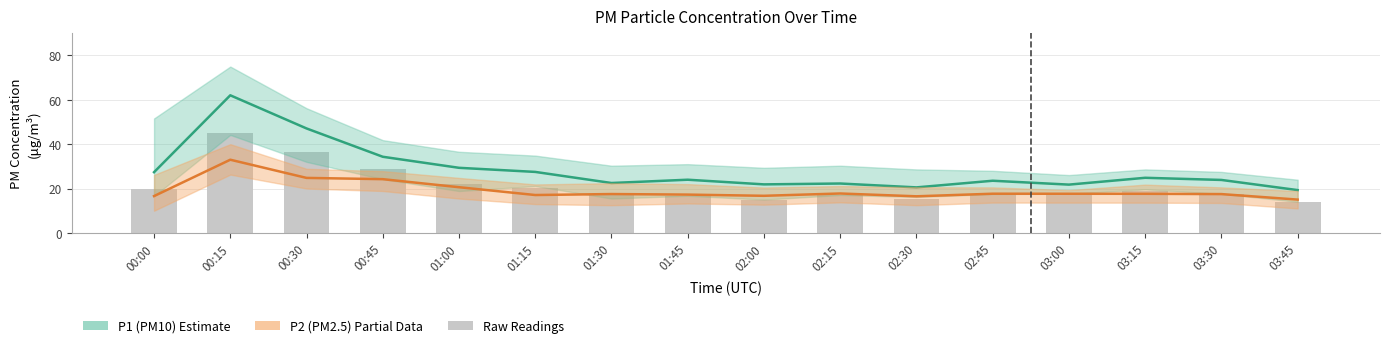

Is the value of Raw readings at 00:00 greater than the value of P1 (PM10) at 00:15?

No